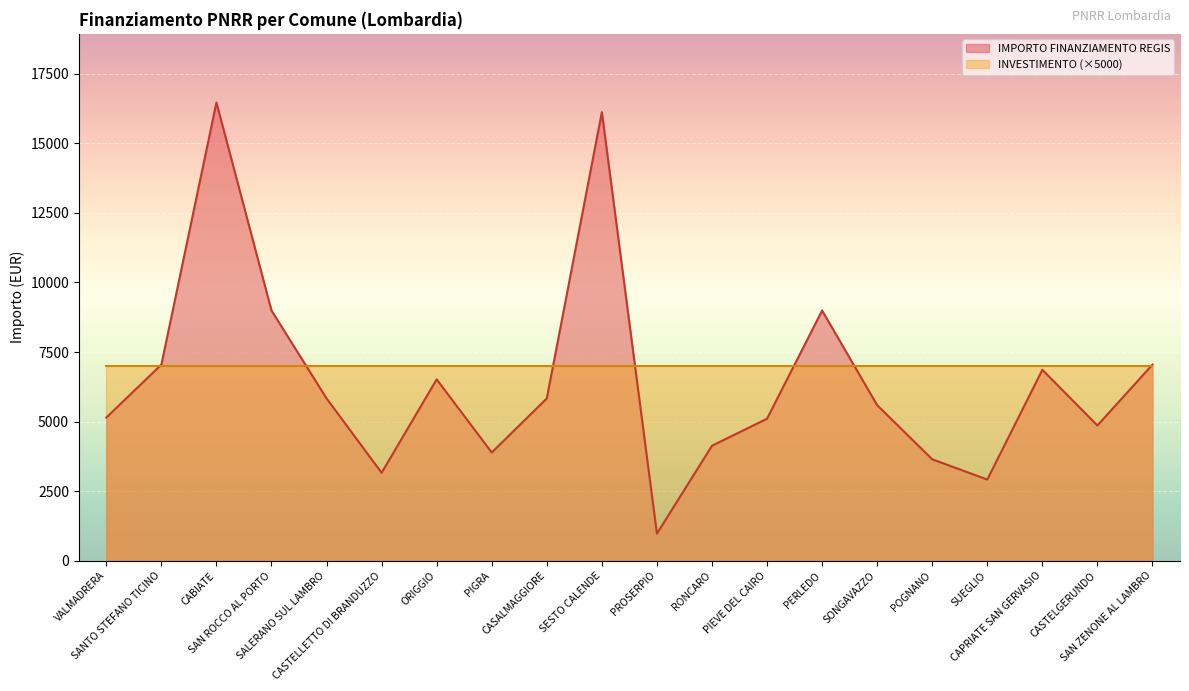

What is the value of the 17th point from the left?

2916